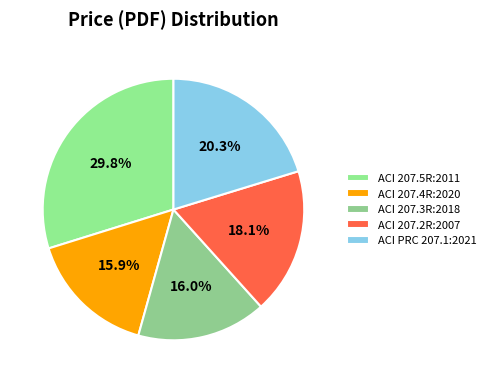

How many segments does this pie chart have?

5